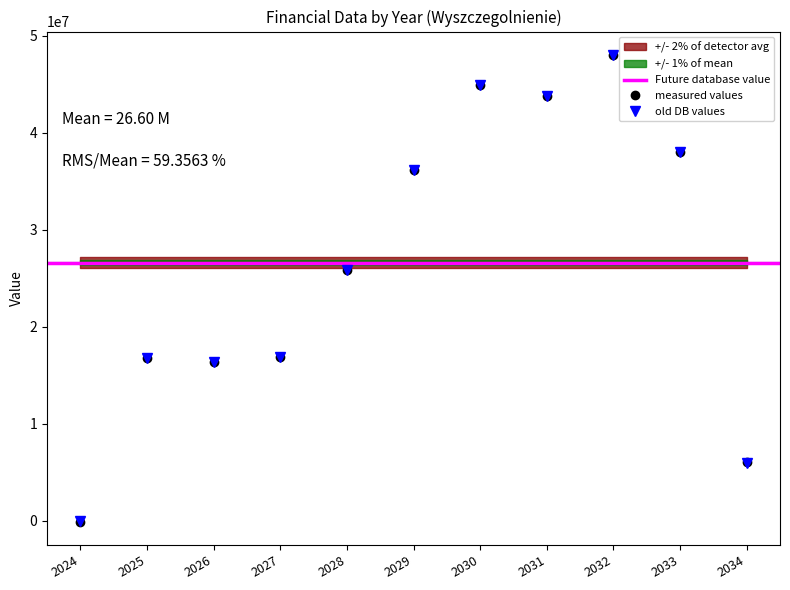

What is the value of the measured values point at the 2nd from the left?

16804000.0